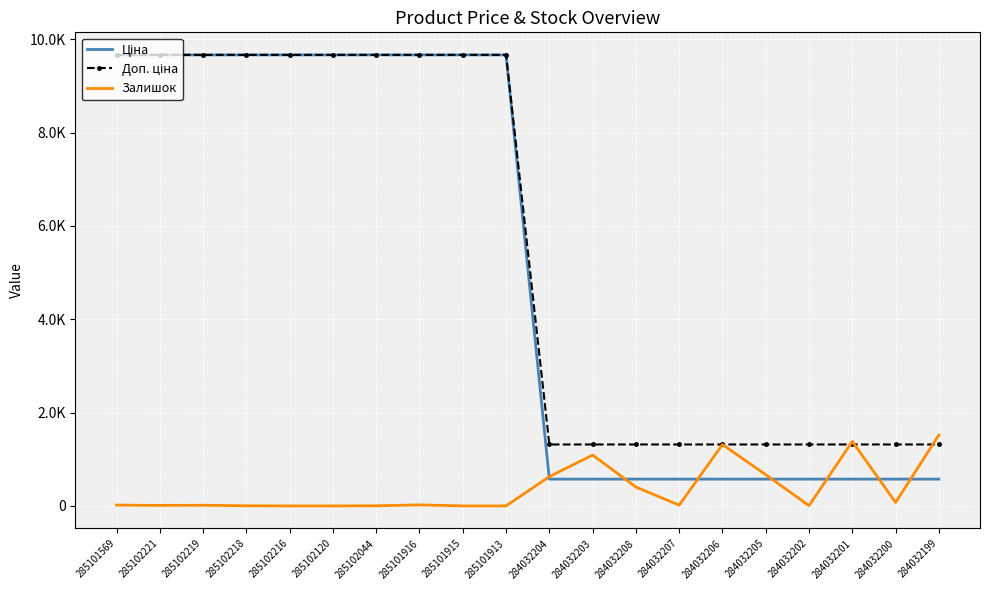

What is the total value across all series at 284032208?

2295.2